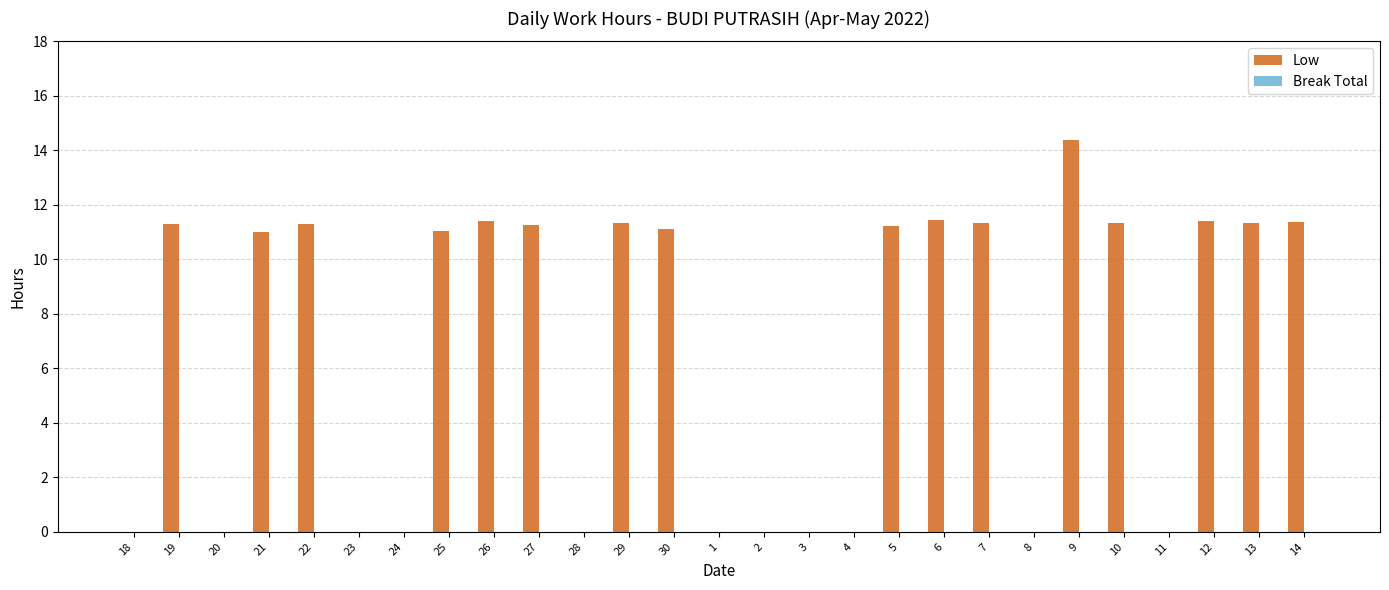

What is the greatest value displayed?

14.4